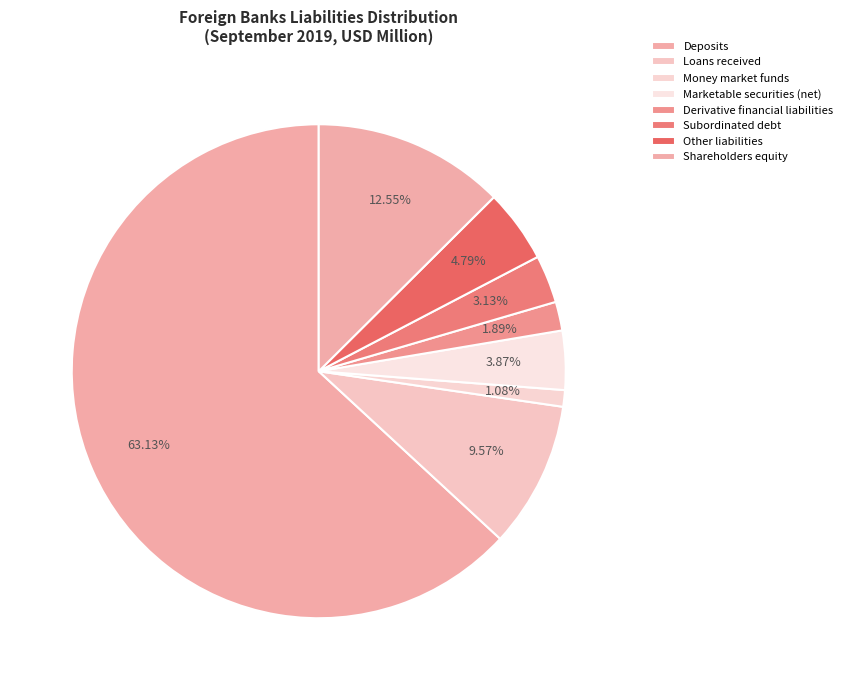

How many slices are in this pie chart?

8